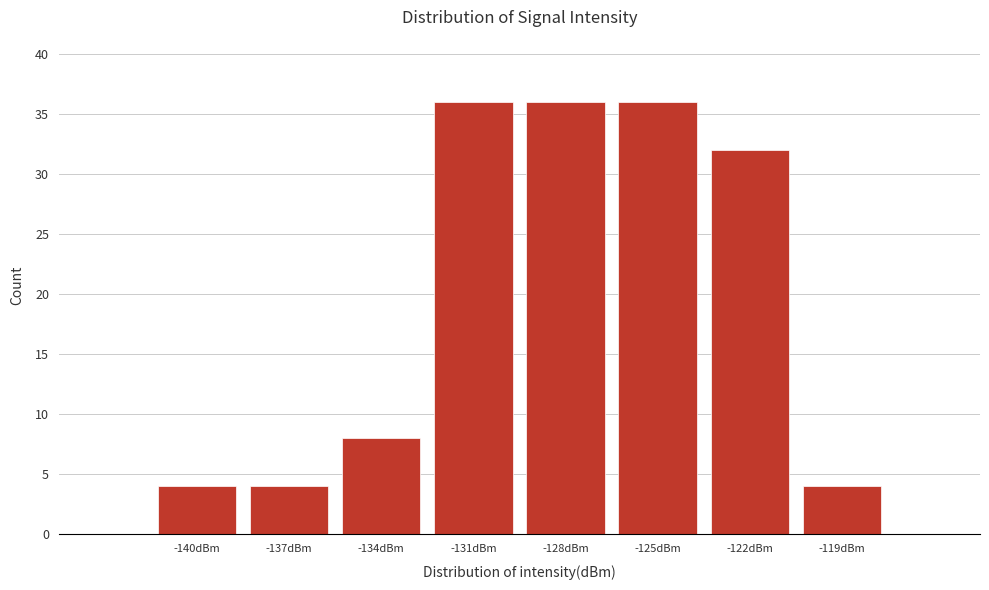

What is the height of the bar covering -135.5 to -132.5 on the x-axis? The values are not printed on the chart, so give them approximately, as read against the axis.

8